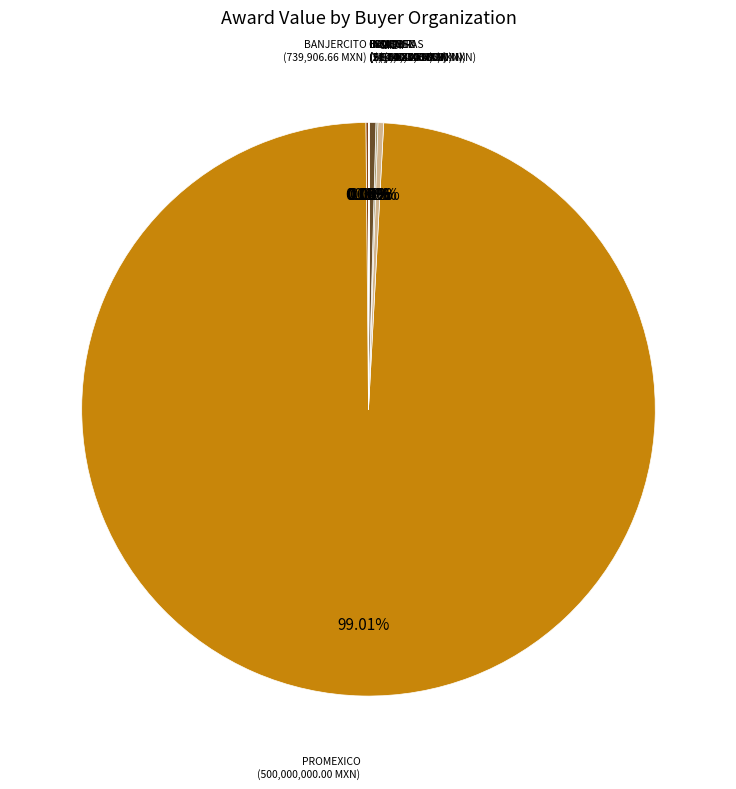

To the nearest percent, what is the difference between the largest and smallest slice percentages?

99%